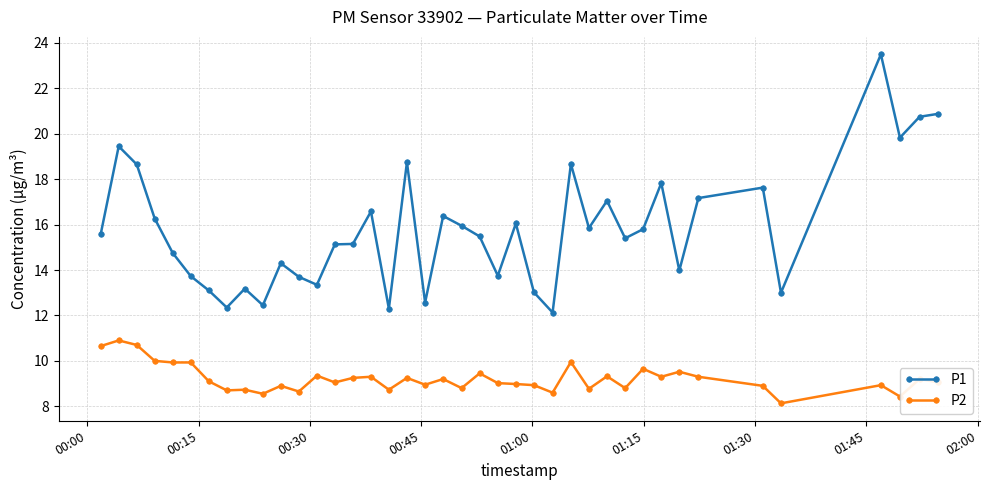

Which series has the widest spread of values?

P1